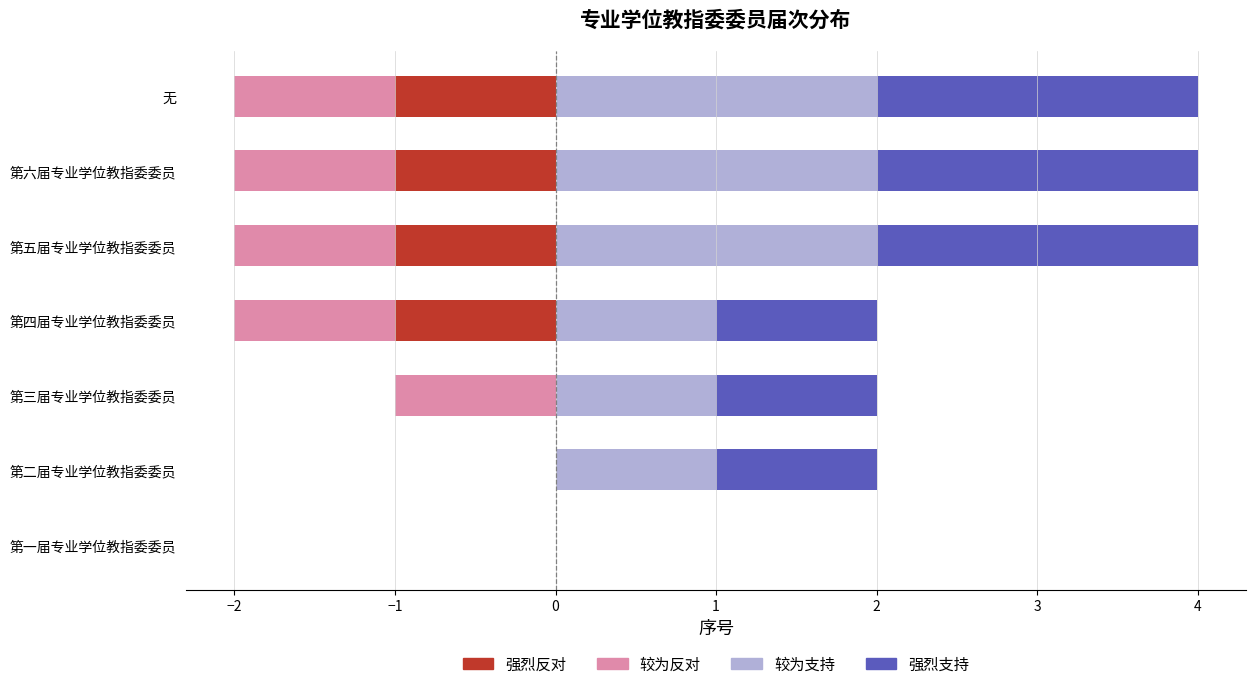

What is the smallest value displayed?

-1